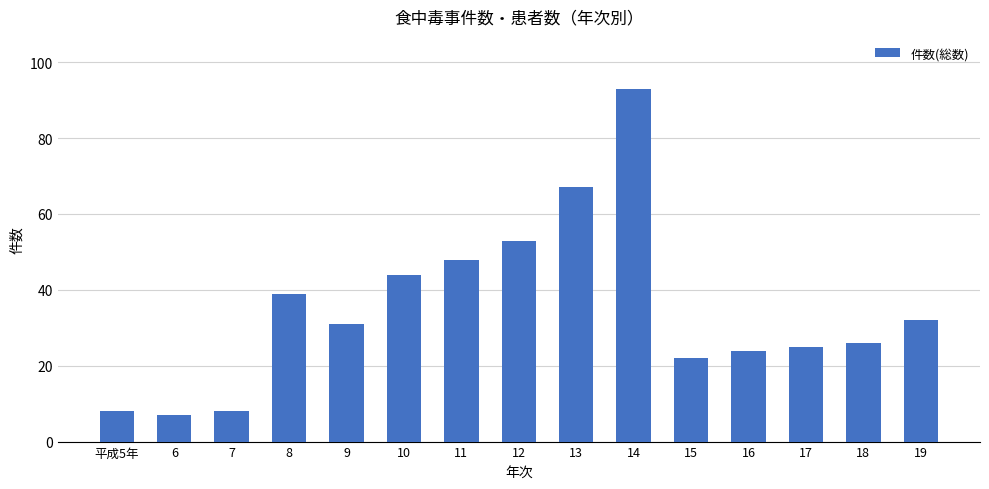

Which label corresponds to the smallest value in the chart?

6